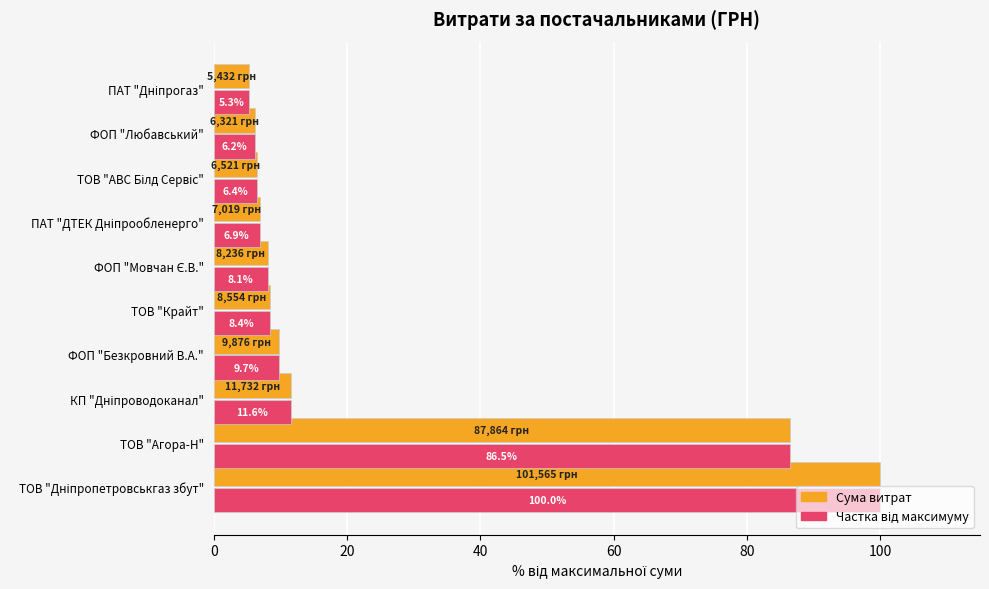

Is it true that Сума витрат equals 5.6 at ФОП "Безкровний В.А."?

False